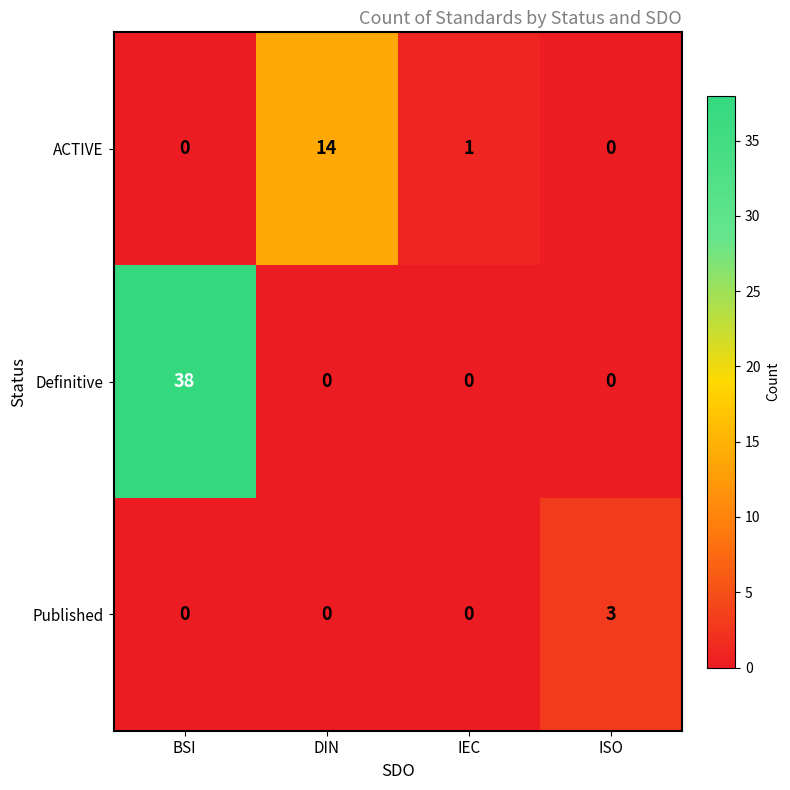

What is the average value of the ACTIVE series?

4